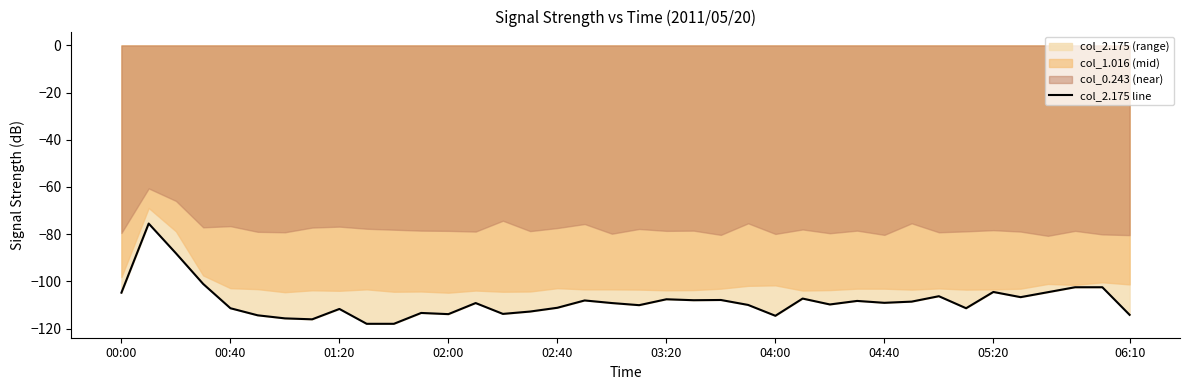

True or false: the data shows -111.4 at 31.

True